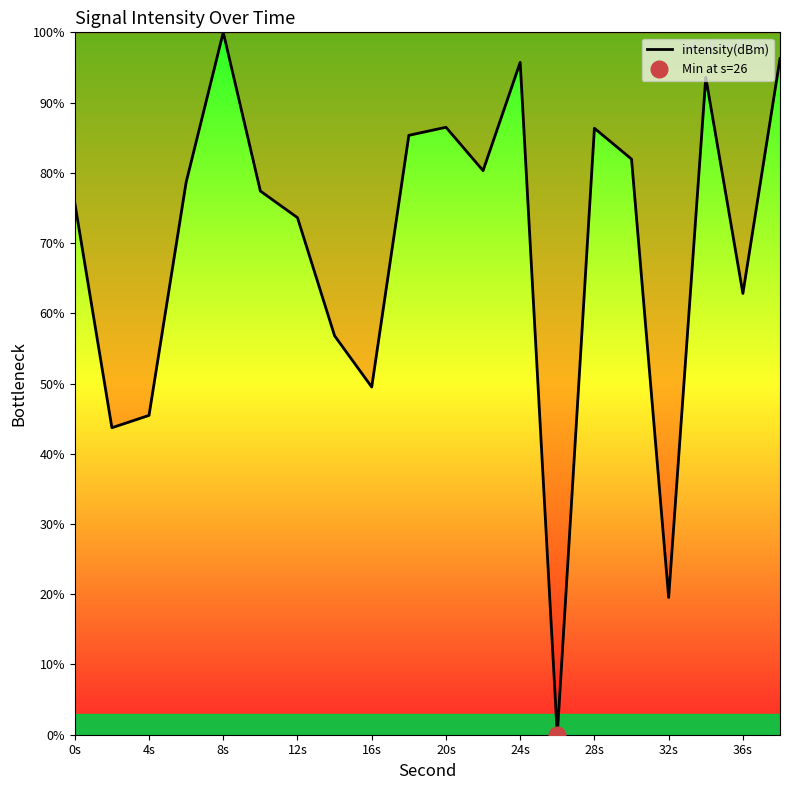

What is the sum of all values?

1389.2